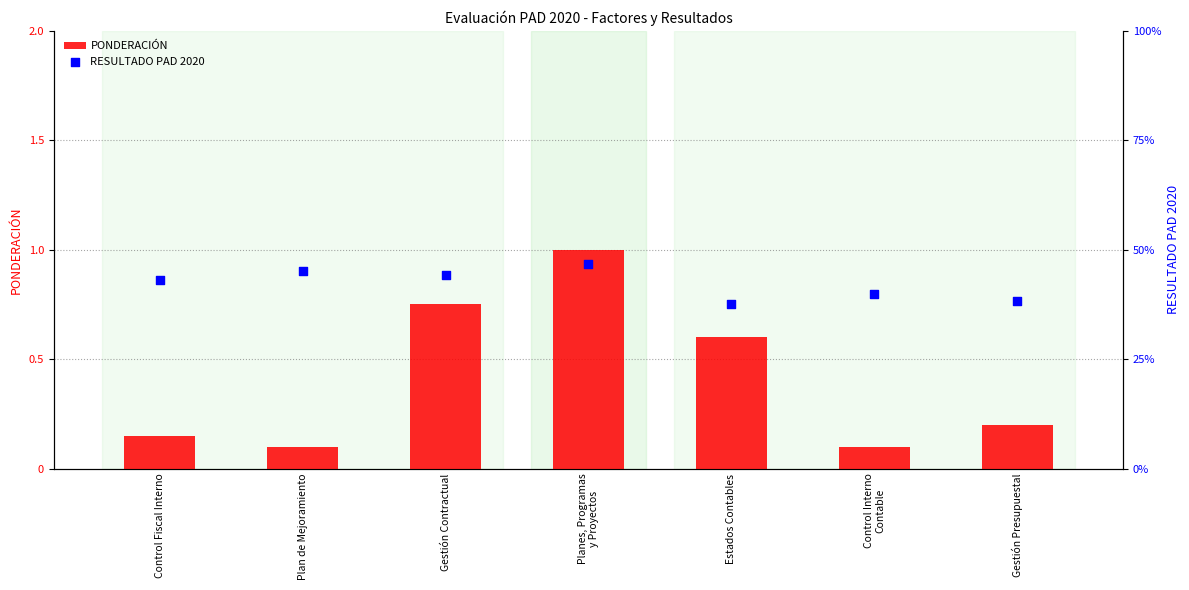

Which series contains the lowest Y value?

PONDERACIÓN